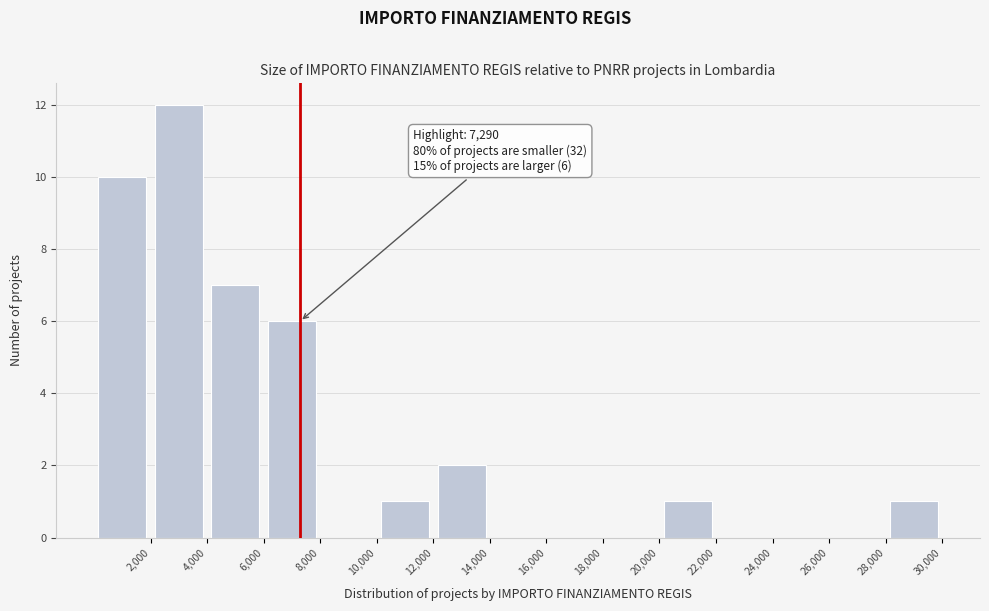

Which range on the x-axis has the tallest bar?

2000 to 4000